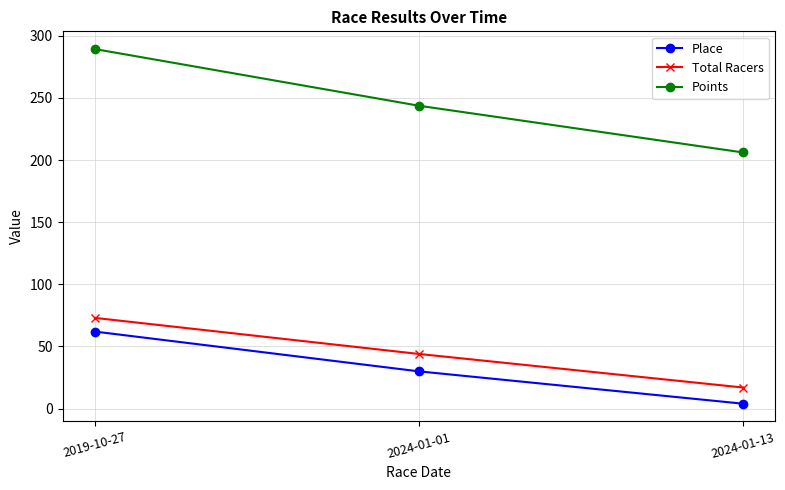

Is the value of Total Racers at 2024-01-13 greater than the value of Place at 2024-01-01?

No